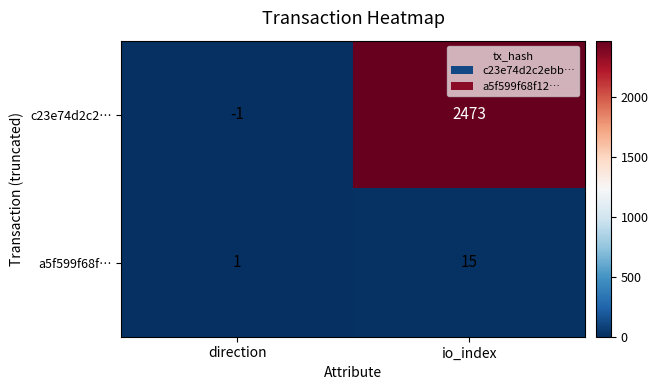

List the series in order of their overall mean, highest first.

c23e74d2c2…, a5f599f68f…